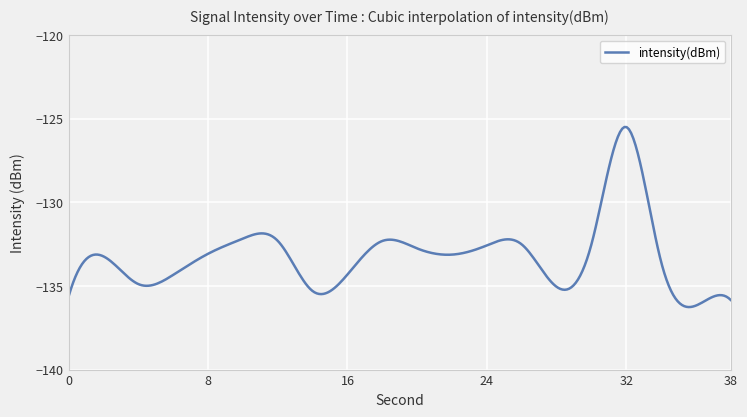

What is the smallest value displayed?

-136.3